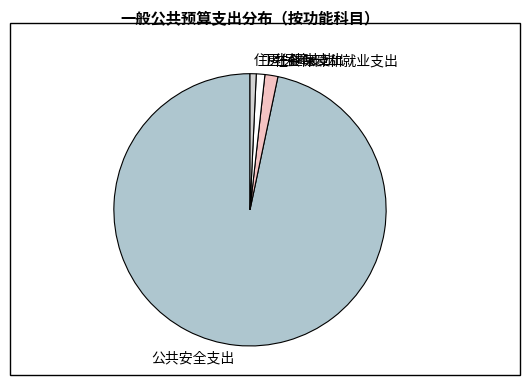

True or false: 住房保障支出 accounts for 11% of the total.

False